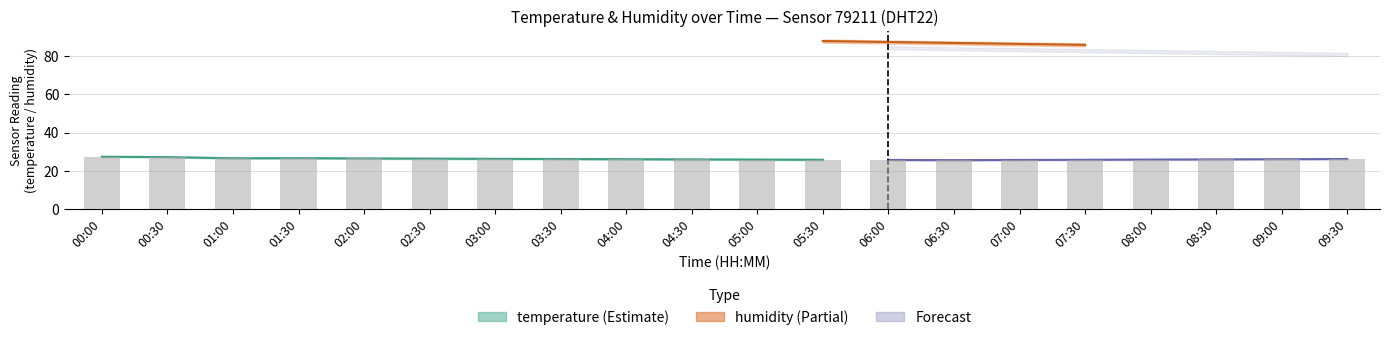

How many categories are shown in the chart?

20